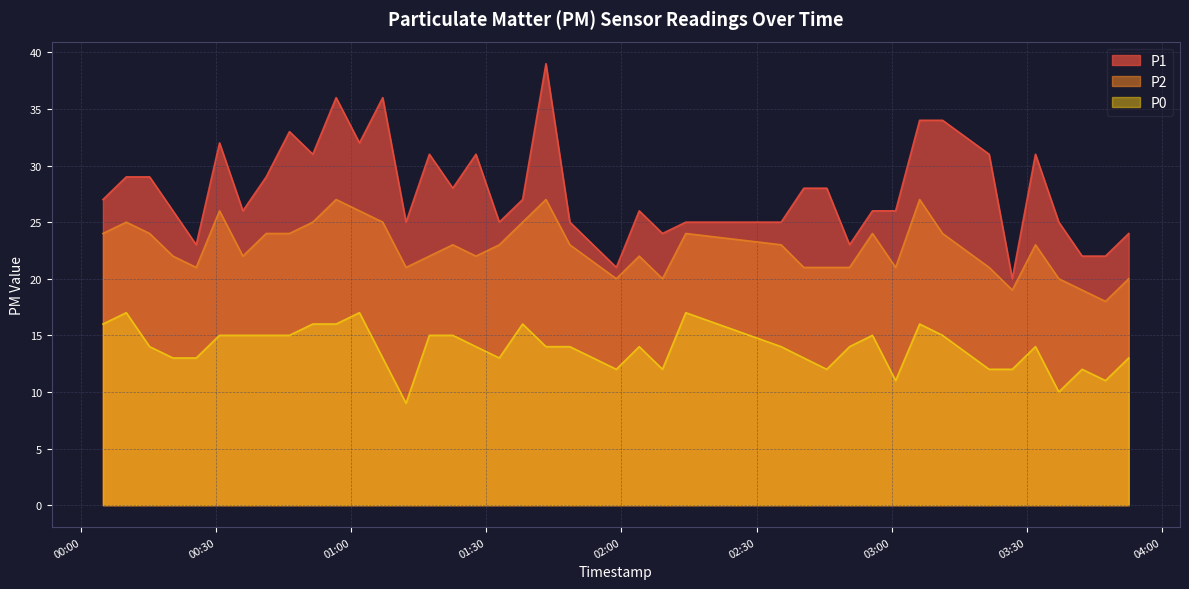

The value of P2 at 2023-03-23T01:27:40 is 22. True or false?

True